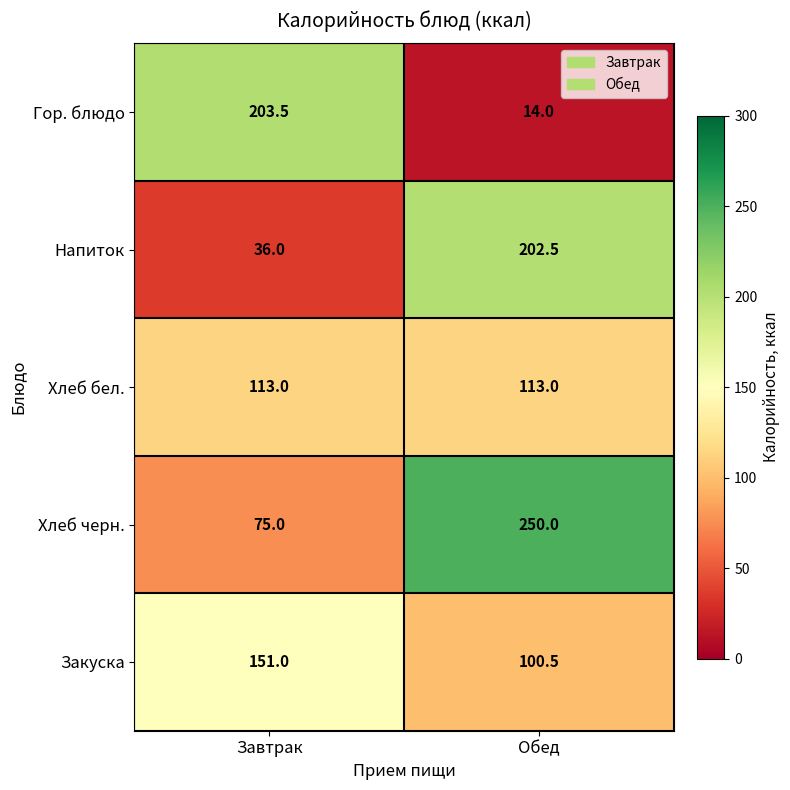

What is the difference between the maximum and minimum values in the Закуска series?

50.5